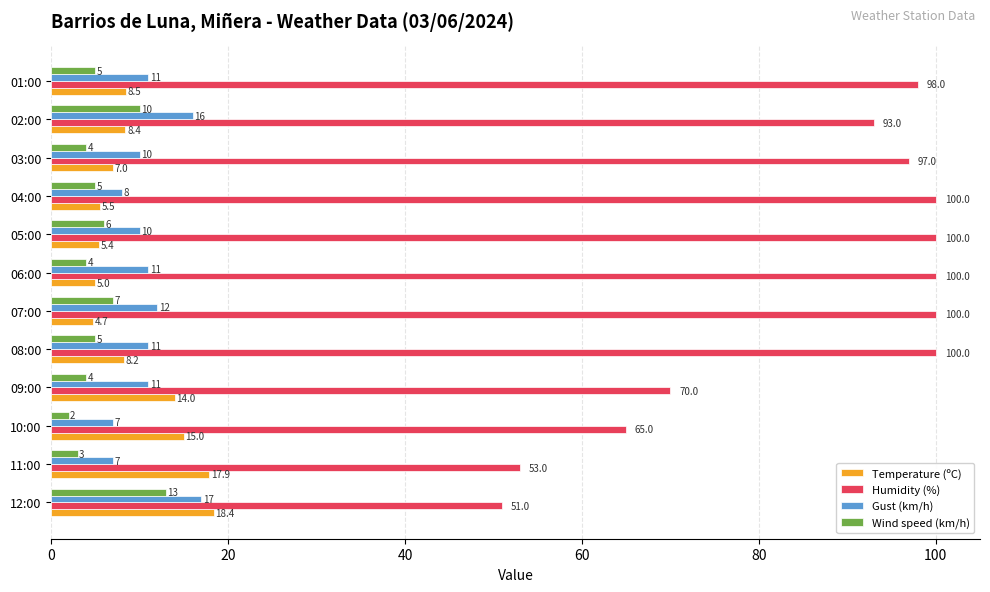

Count the number of categories in the chart.

12